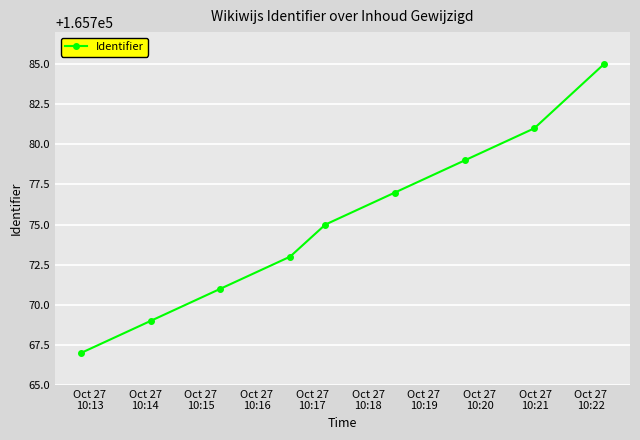

True or false: there are more than 1 points higher than both neighbors.

False